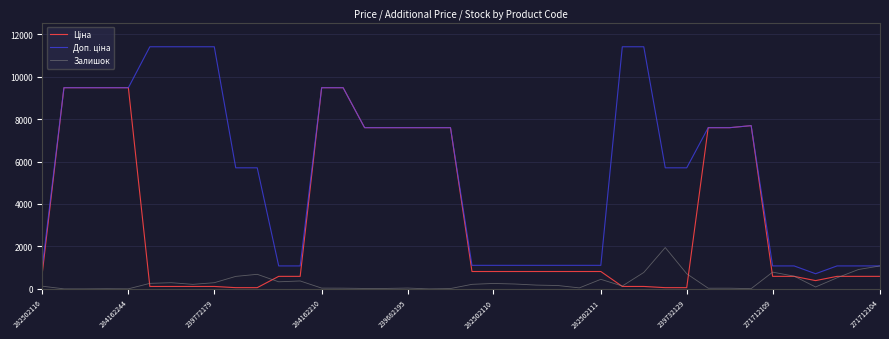

What is the difference between the maximum and minimum values in the Ціна series?

9423.0